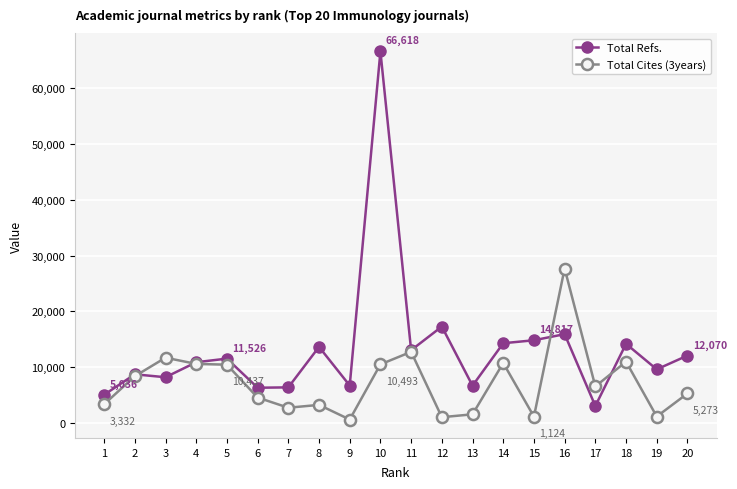

What is the minimum value shown in the chart?

598